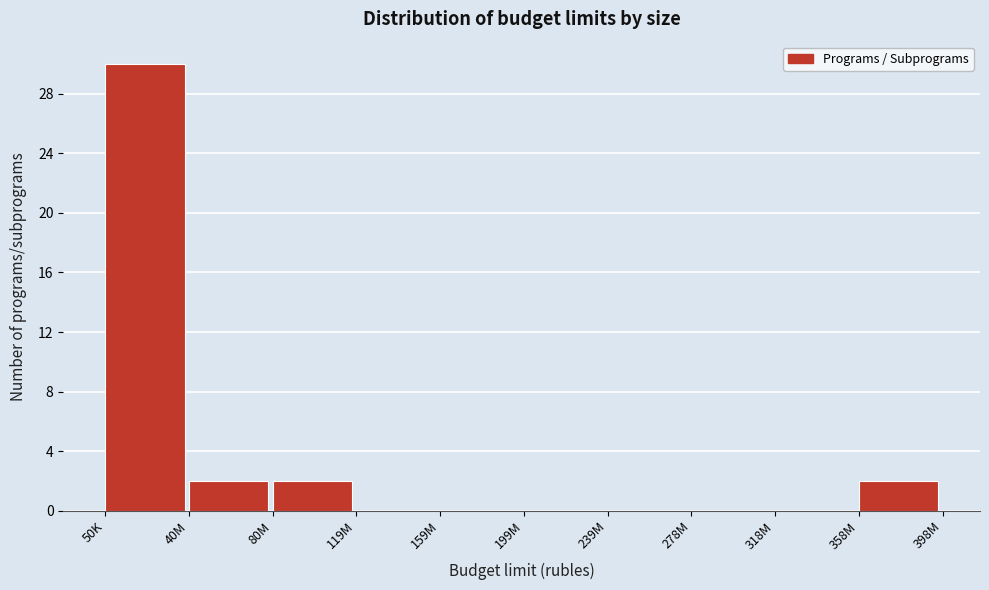

Reading left to right, transcribe all the data shown in this chart.

50K=30	40M=2	80M=2	119M=0	159M=0	199M=0	239M=0	278M=0	318M=0	358M=2